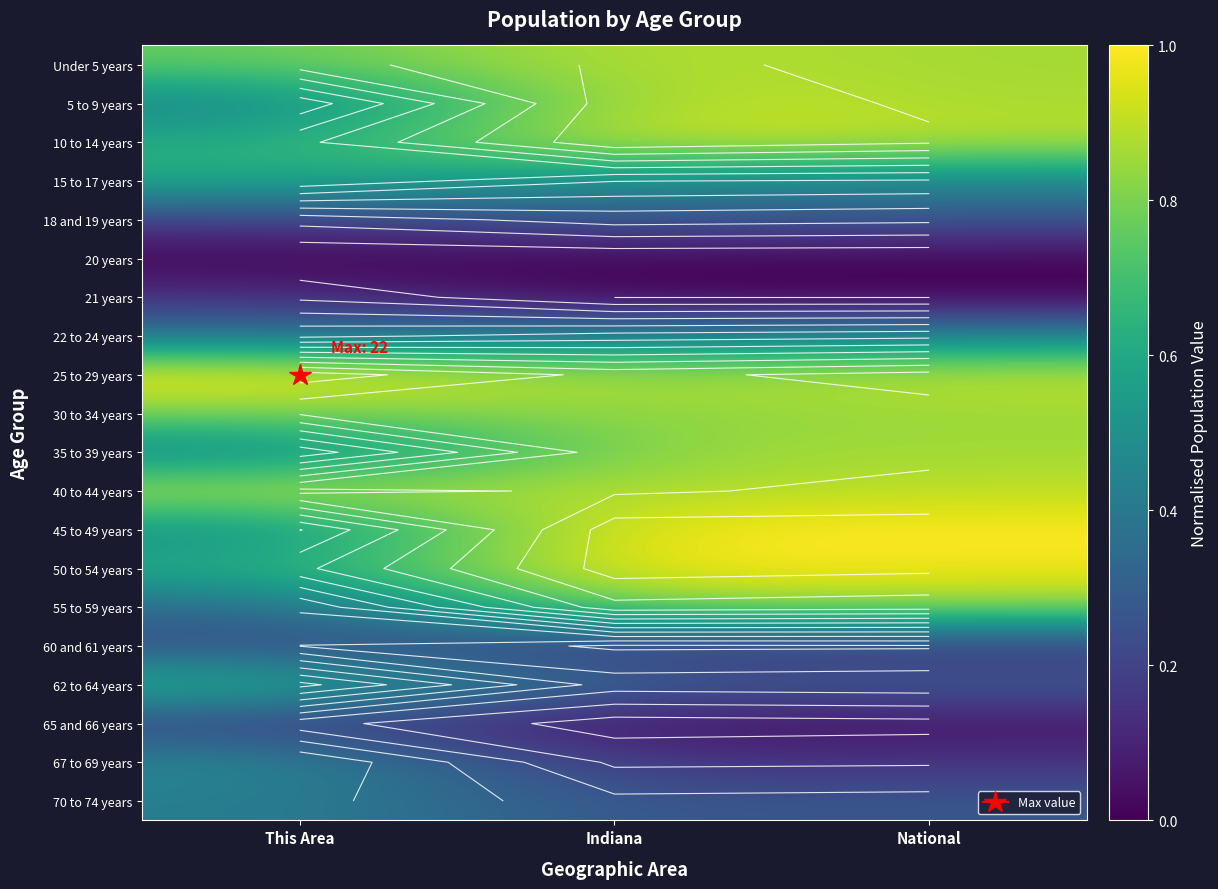

Is the value of 15 to 17 years at Indiana greater than the value of Under 5 years at Indiana?

No